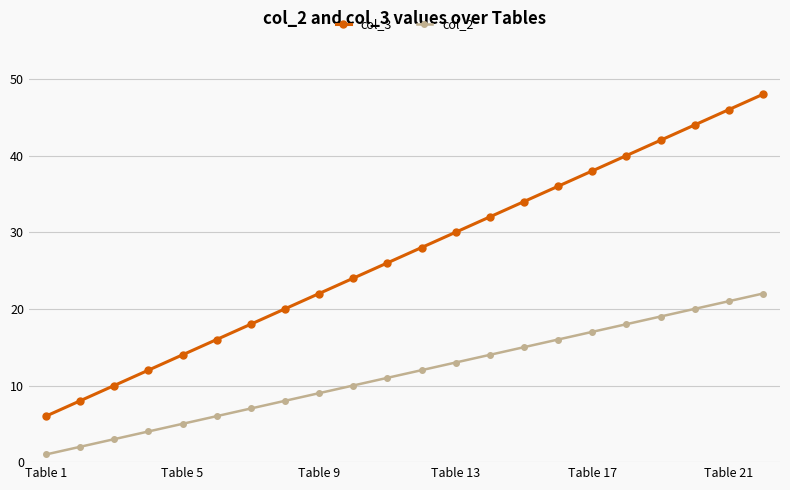

What is the smallest value displayed?

1